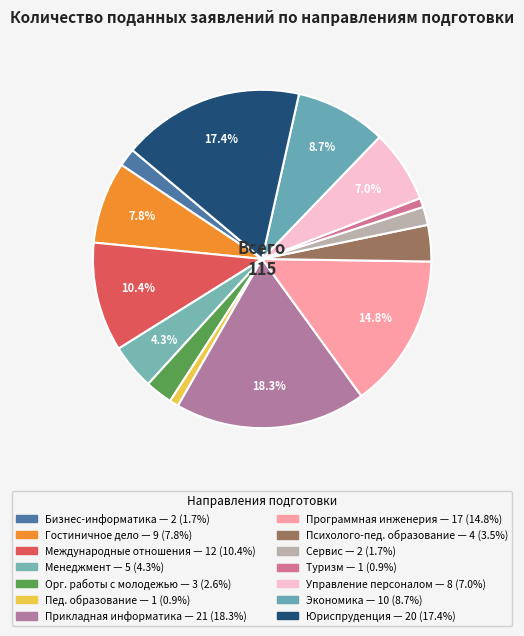

How many slices are in this pie chart?

14